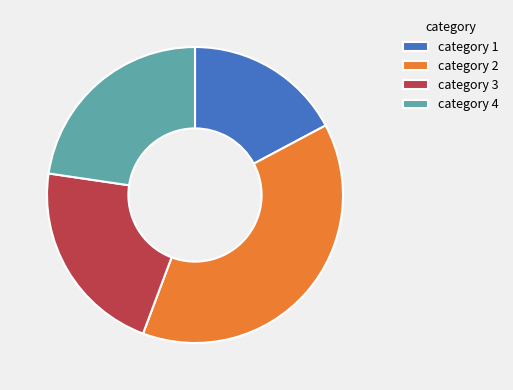

How many slices are in this pie chart?

4